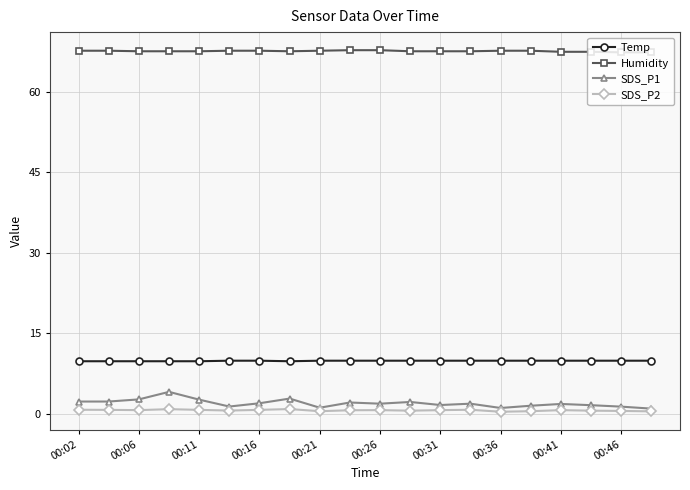

What is the difference between the maximum and minimum values in the Humidity series?

0.4